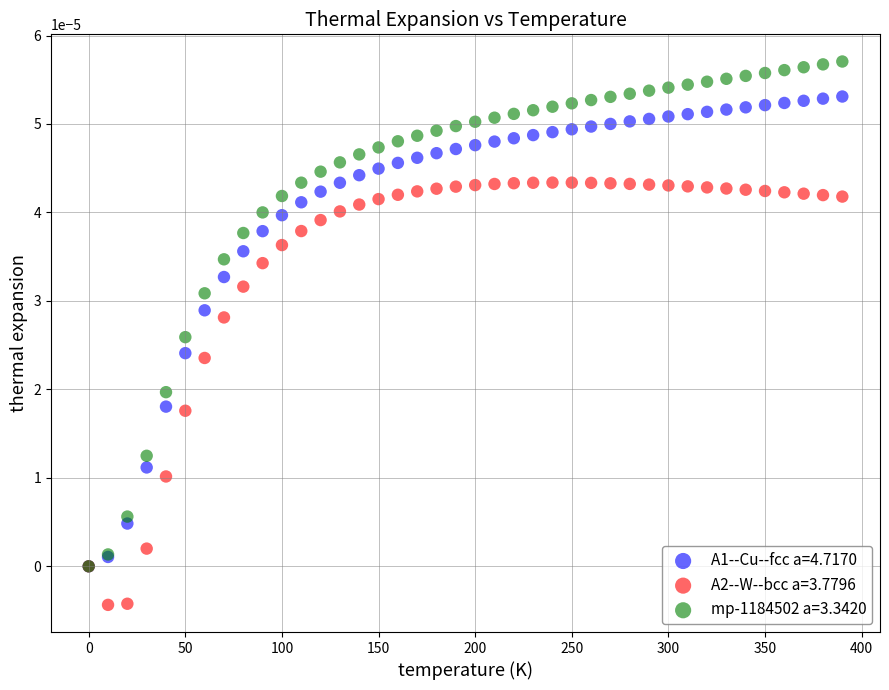

Which series contains the lowest Y value?

A2--W--bcc a=3.7796